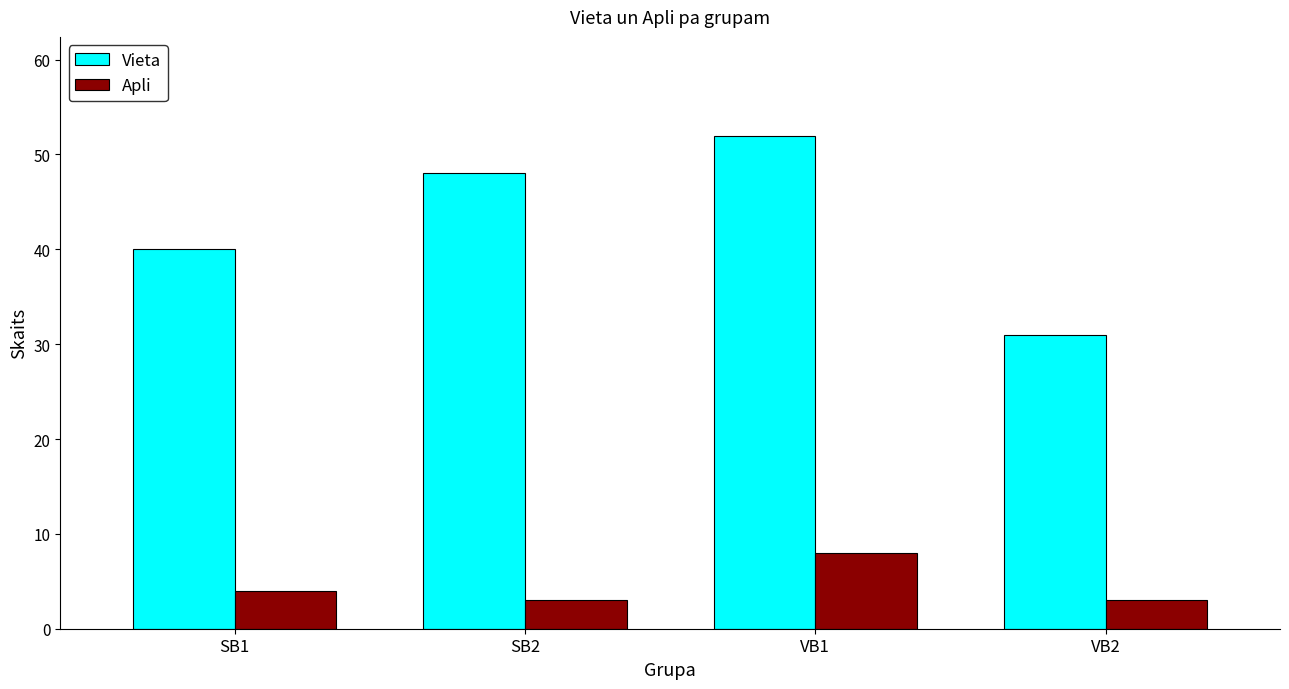

What is the greatest value displayed?

52